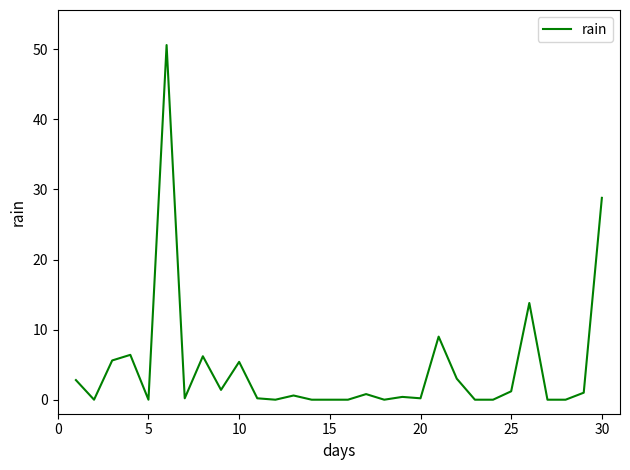

What is the difference between the maximum and minimum values?

50.6